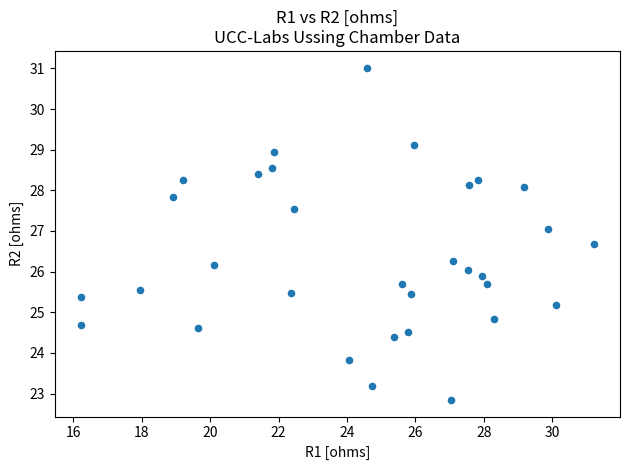

What is the range of X values (max minus min)?

15.0